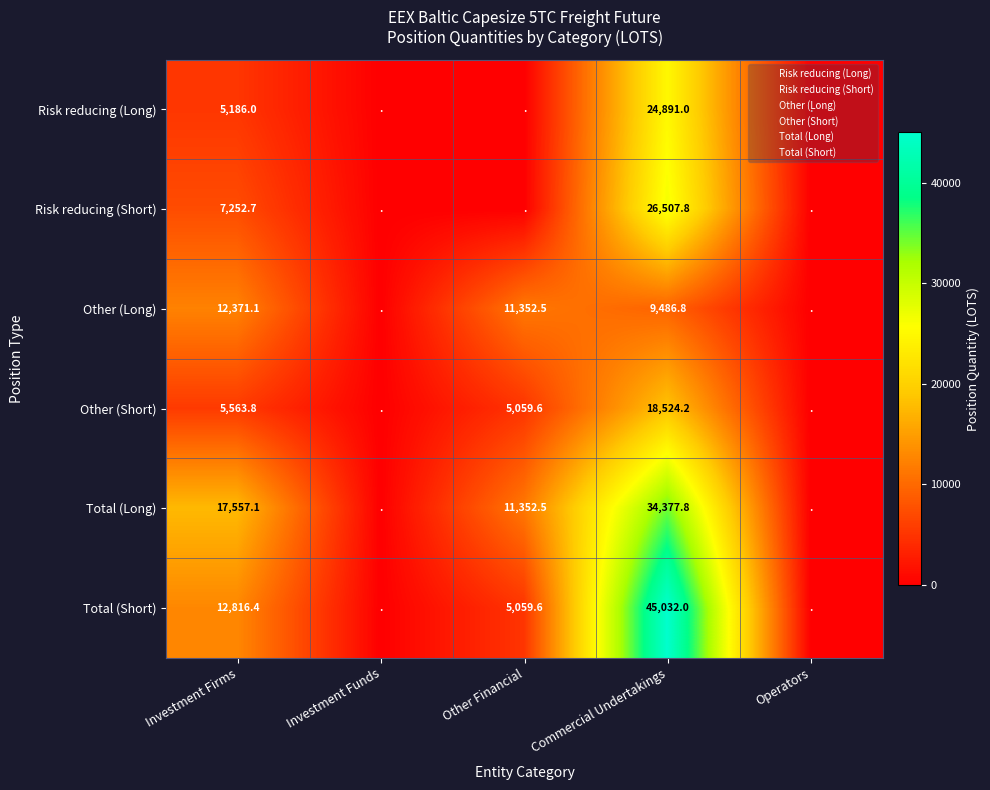

Which label corresponds to the largest value in the chart?

Commercial Undertakings